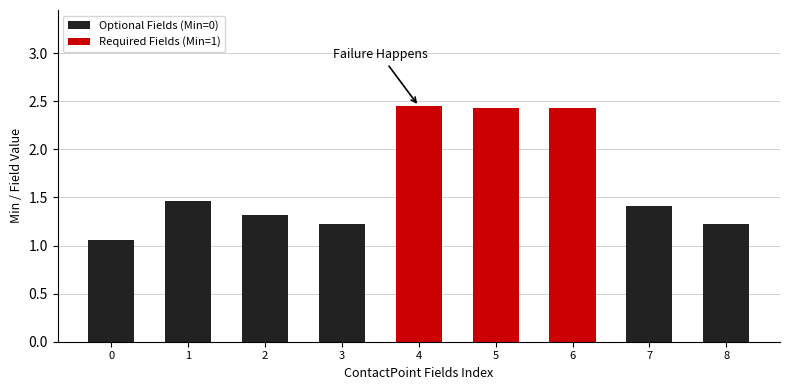

The Min series shows -1 at ContactPoint. True or false?

False